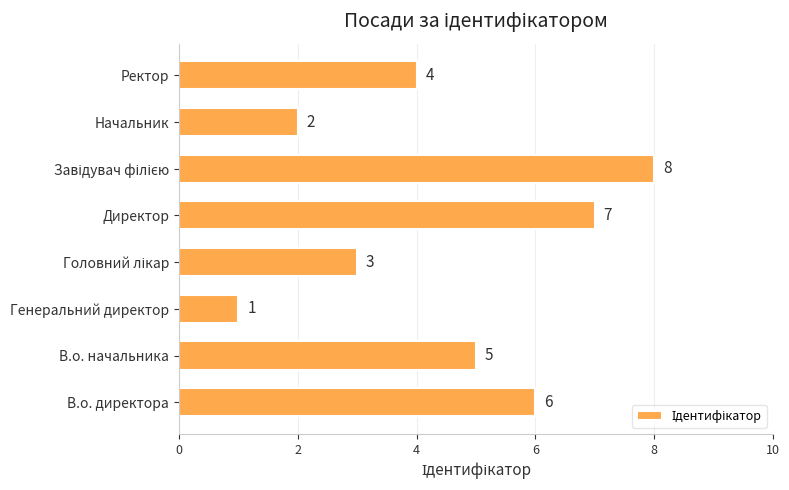

The chart shows a value of 7 at Директор. True or false?

True